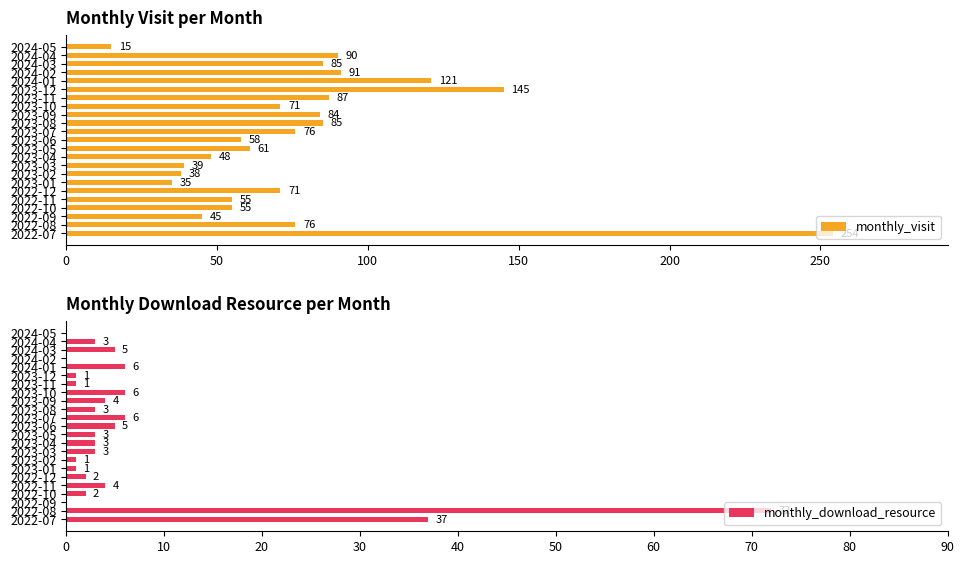

What is the average value of the monthly_visit series?

78